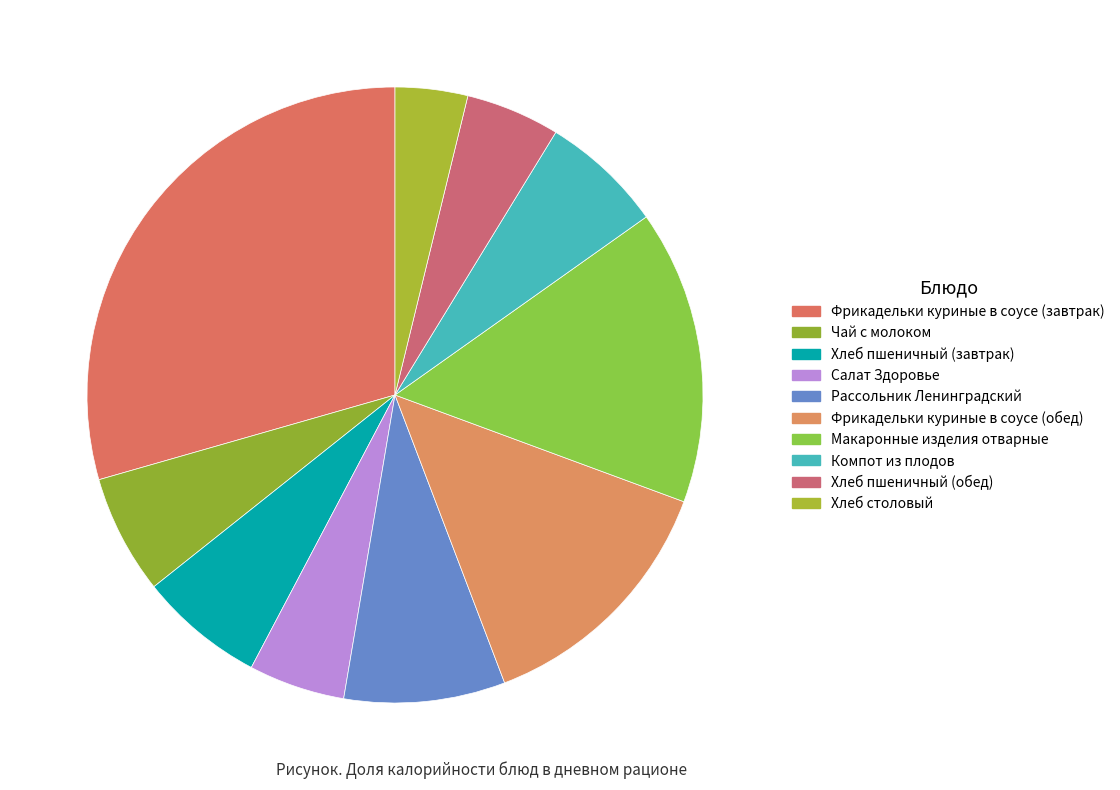

Does any single category account for the majority?

No